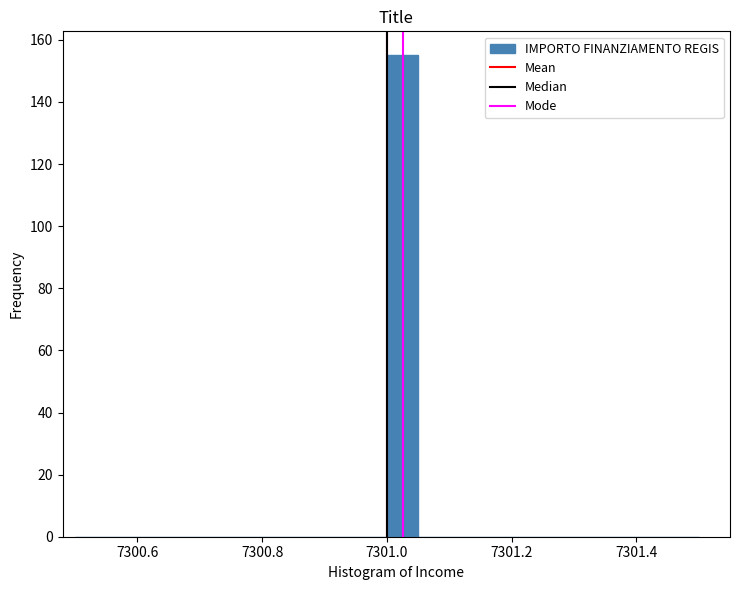

Around what value on the x-axis is the tallest bar? Give the approximate position of its centre, as read against the axis.

7301.02